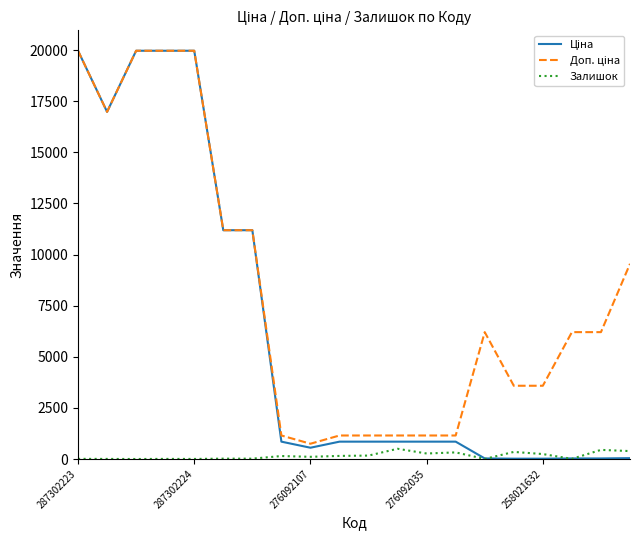

Does the chart display data point markers on the line(s)?

No